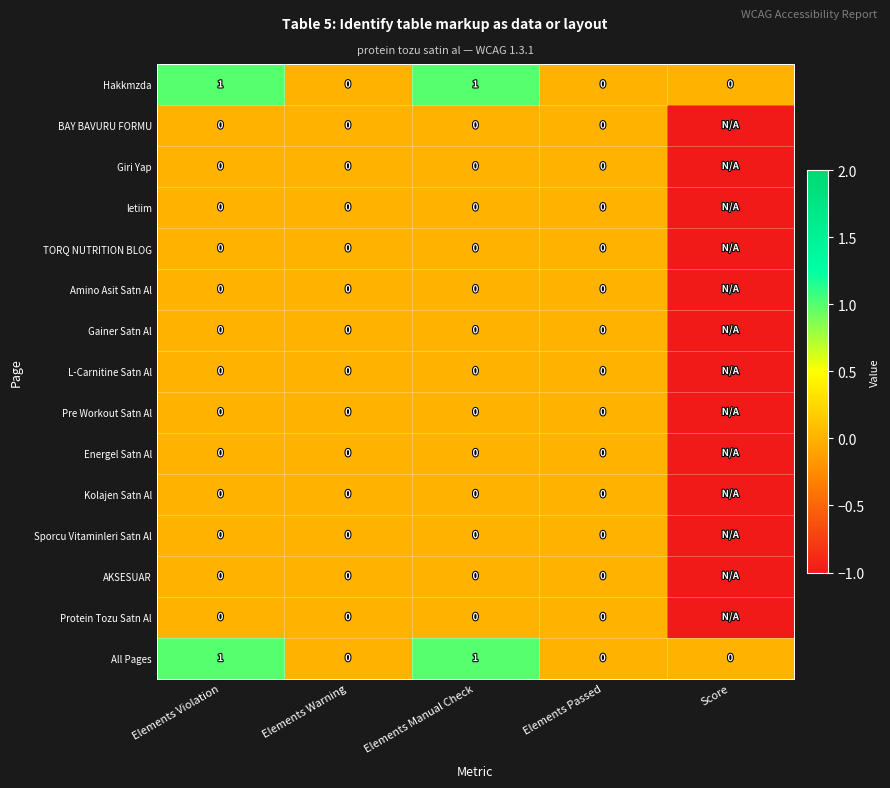

Which series has the largest range (max minus min)?

Hakkmzda